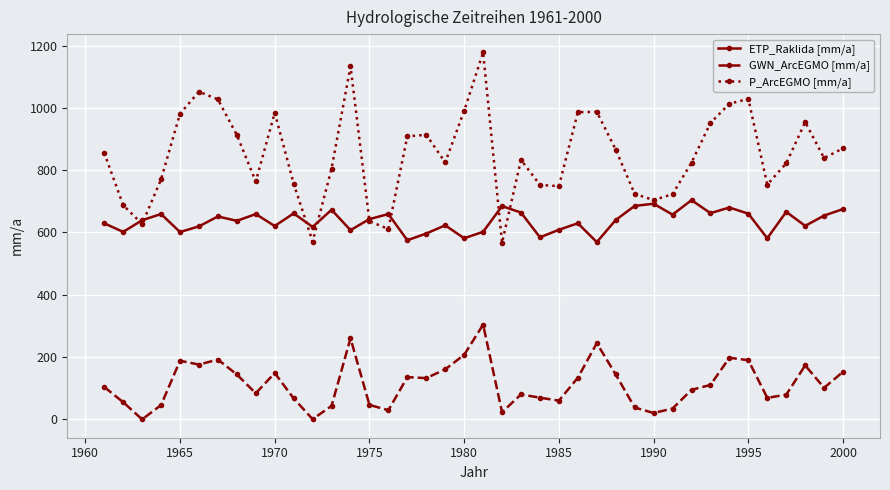

Which series has the largest total across all categories?

P_ArcEGMO [mm/a]